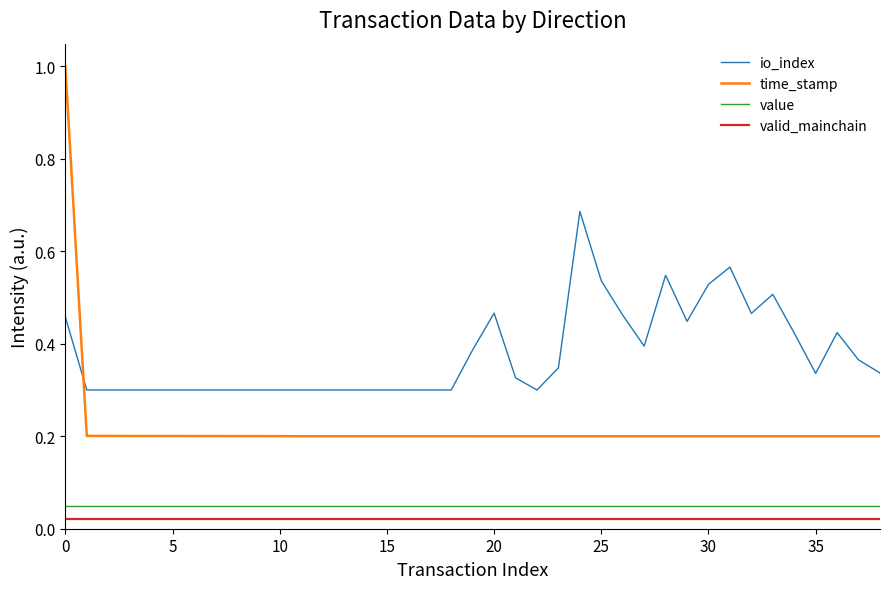

What is the difference between the maximum and minimum values in the time_stamp series?

0.8